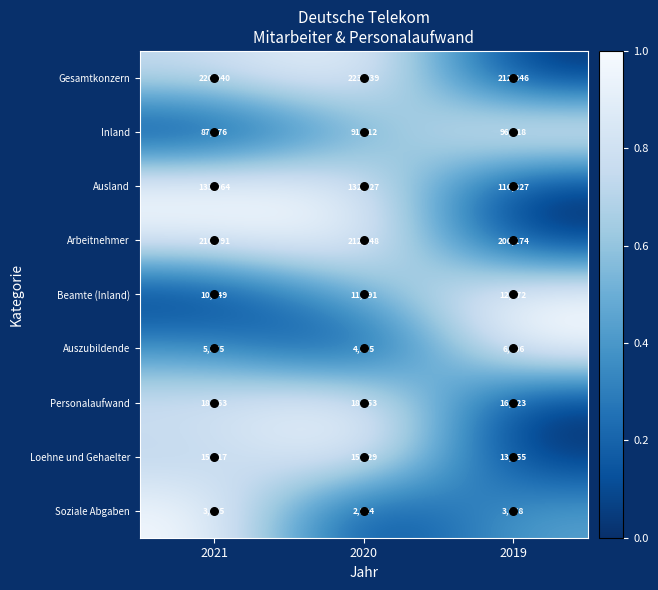

Is the value of Loehne und Gehaelter at 2020 greater than the value of Ausland at 2019?

No